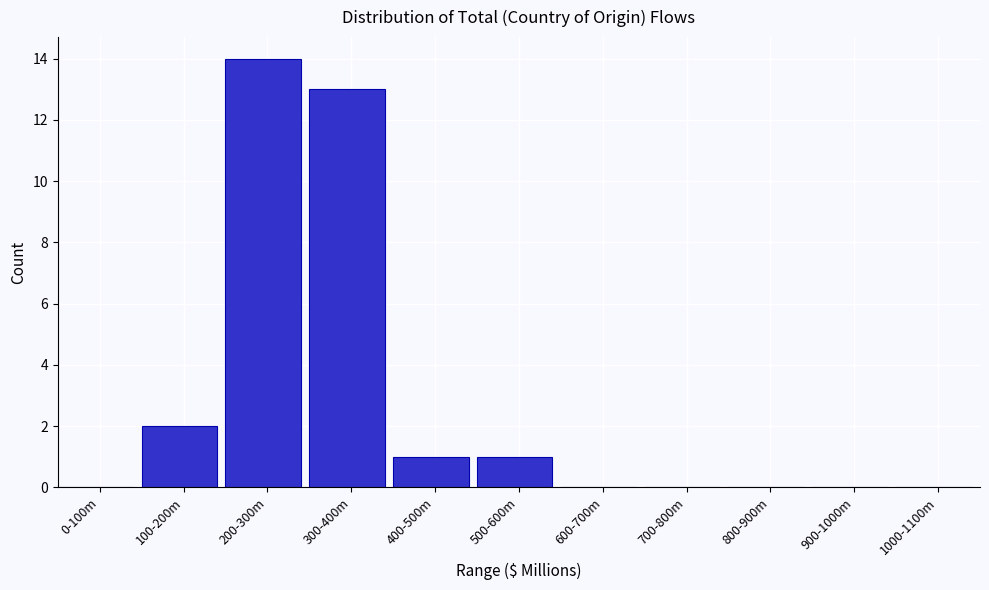

Reading left to right, transcribe all the data shown in this chart.

0-100m=0	100-200m=2	200-300m=14	300-400m=13	400-500m=1	500-600m=1	600-700m=0	700-800m=0	800-900m=0	900-1000m=0	1000-1100m=0